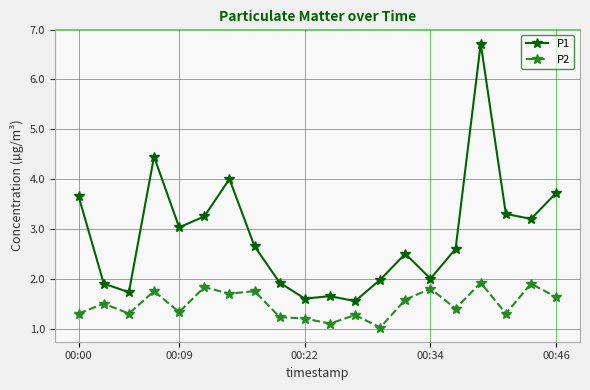

Does the chart display data point markers on the line(s)?

Yes